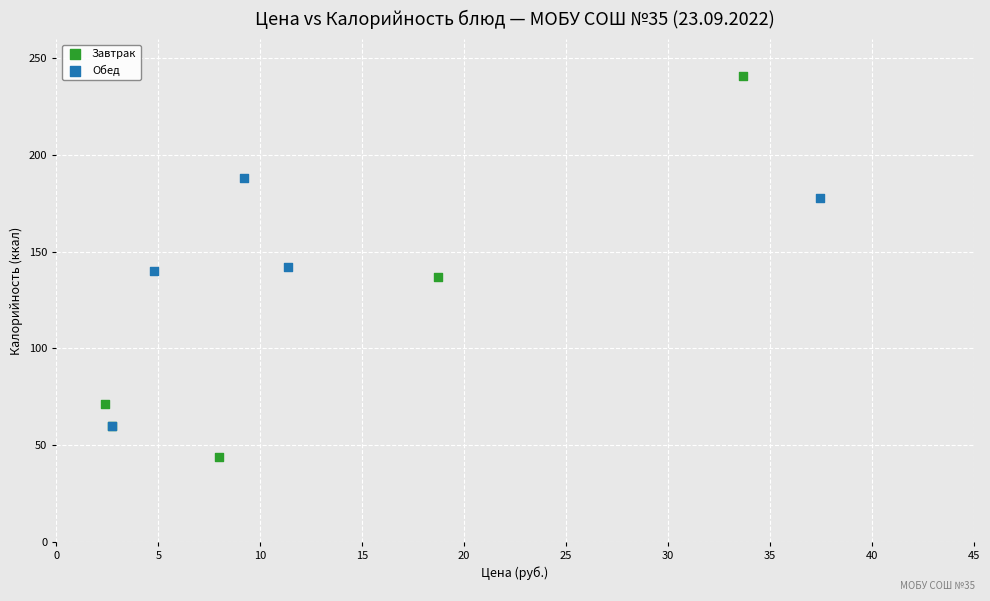

Which series reaches the minimum Y coordinate?

Завтрак